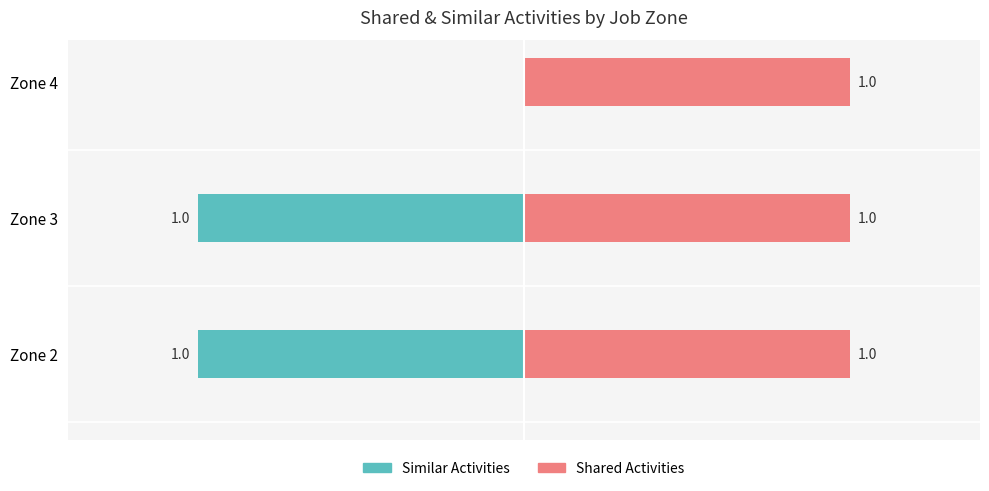

How many negative values does the Similar Activities series have?

2